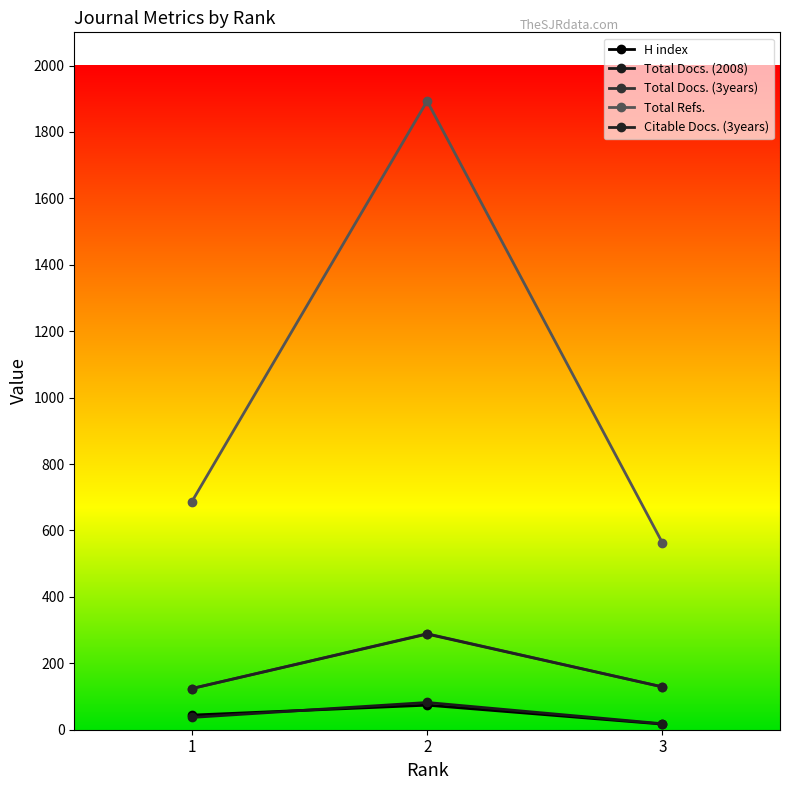

Rank the categories by Total Refs. value from lowest to highest.

3, 1, 2